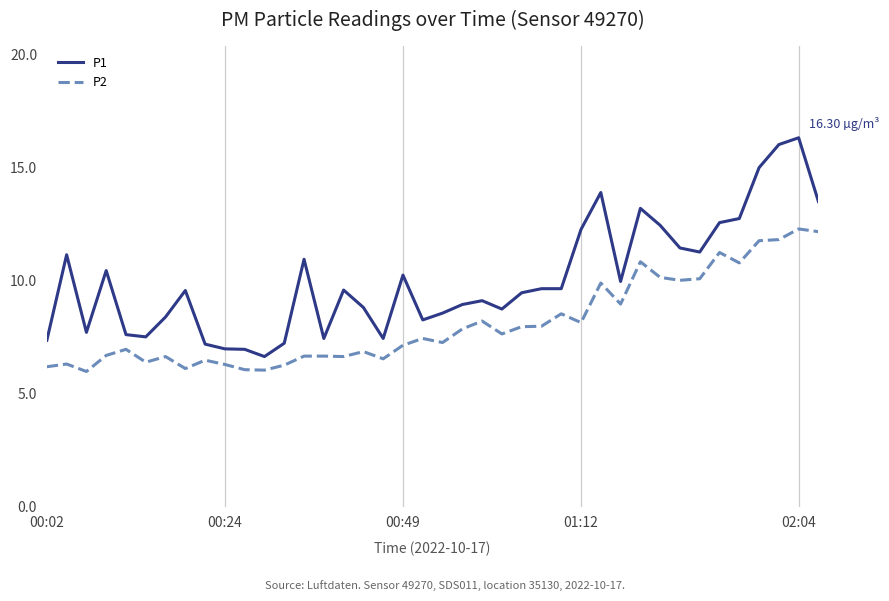

List the series in order of their overall mean, highest first.

P1, P2